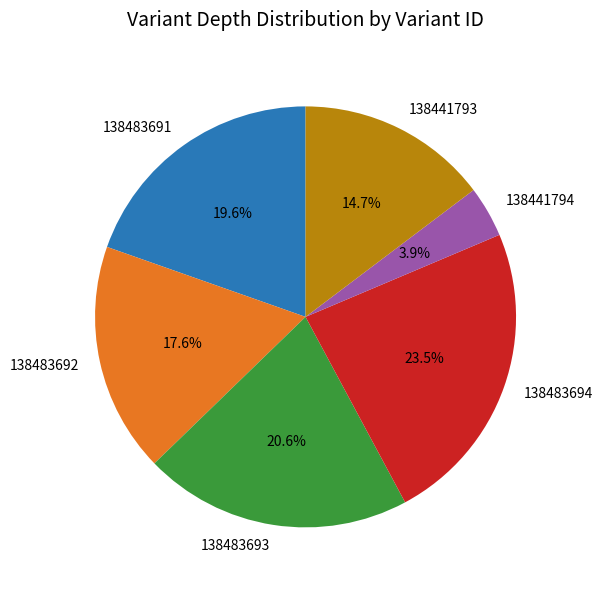

Which slice is the largest?

138483694